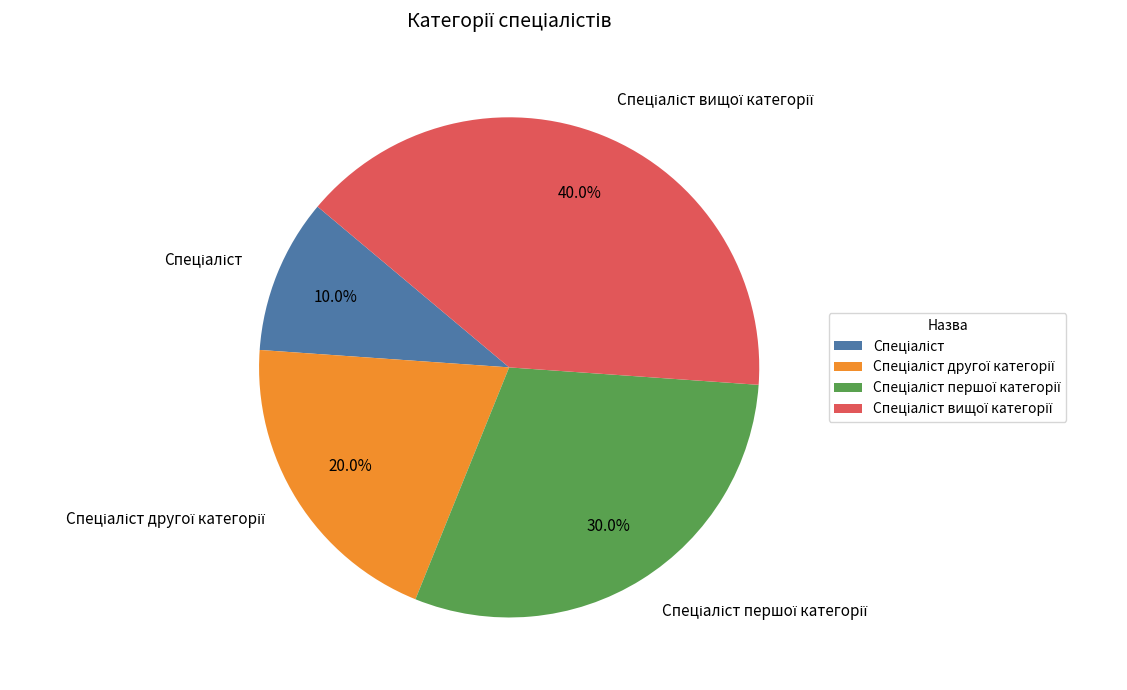

Does any single category account for the majority?

No